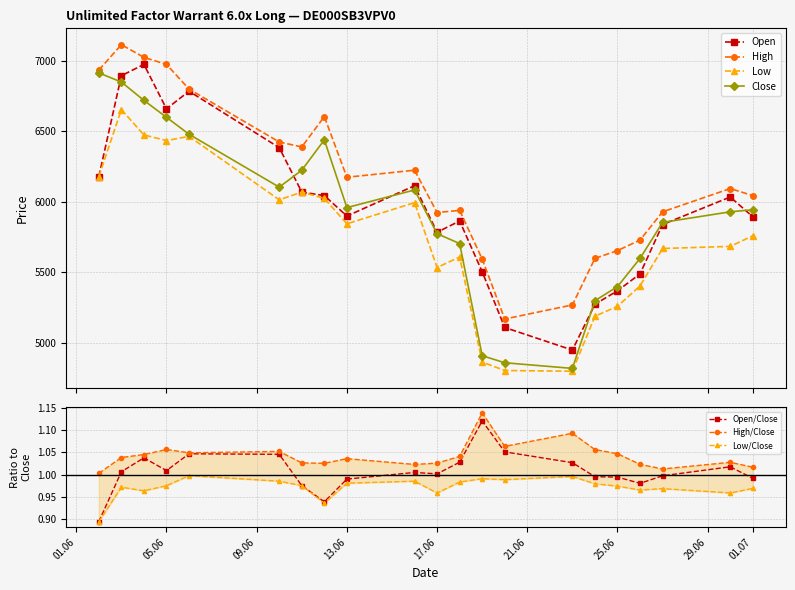

Which category has the lowest value in the Close series?

23.06.2025